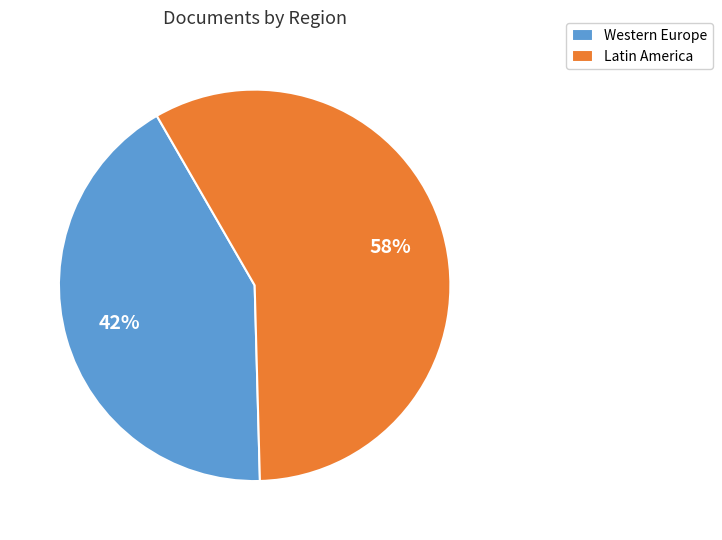

Is it true that Western Europe is 55% of the pie?

False